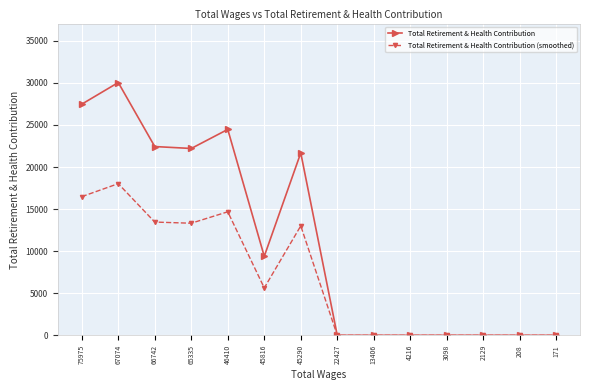

Rank the series by their maximum value, from lowest to highest.

Total Retirement & Health Contribution (smoothed), Total Retirement & Health Contribution